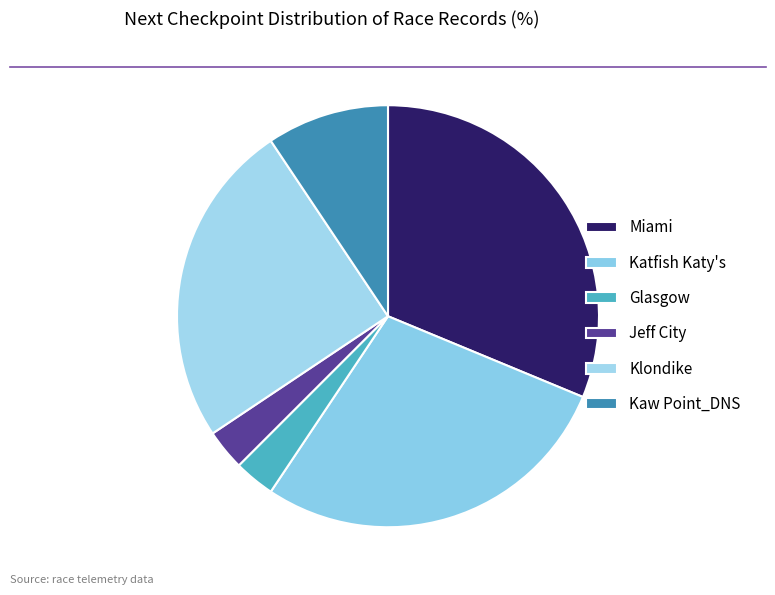

Combined, do Katfish Katy's and Kaw Point_DNS account for over 50%?

No